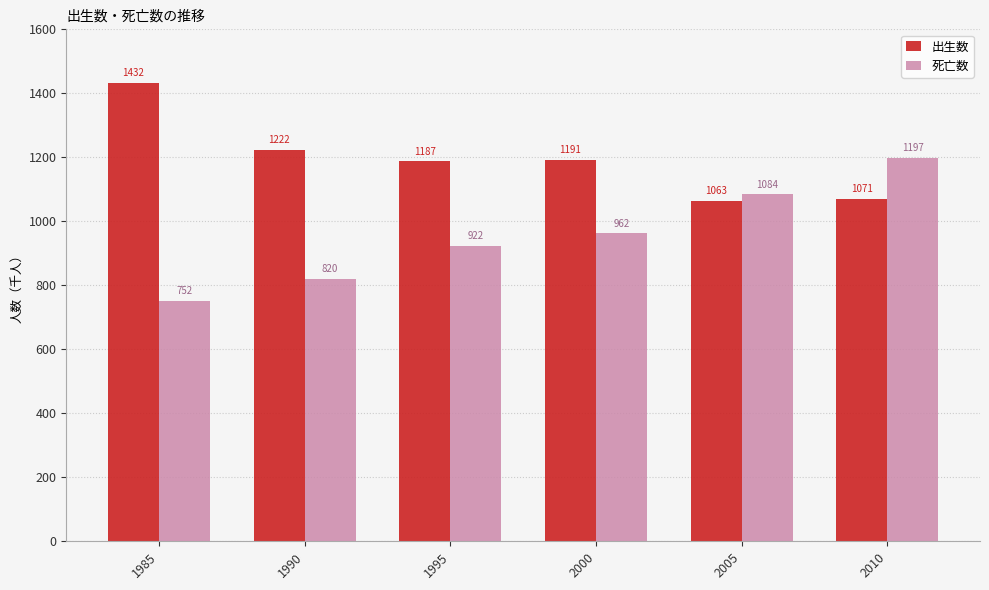

What is the greatest value displayed?

1432